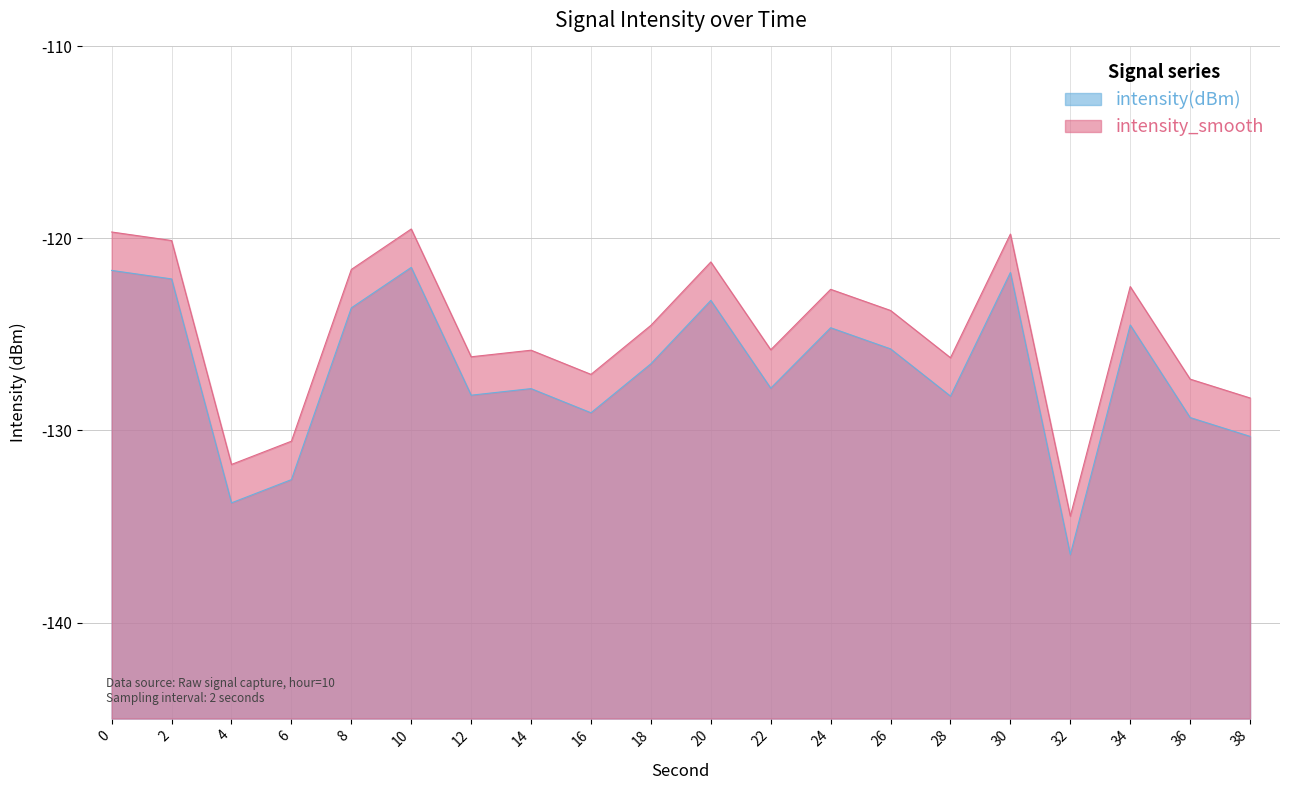

At which label is intensity(dBm) closest to -128?

12